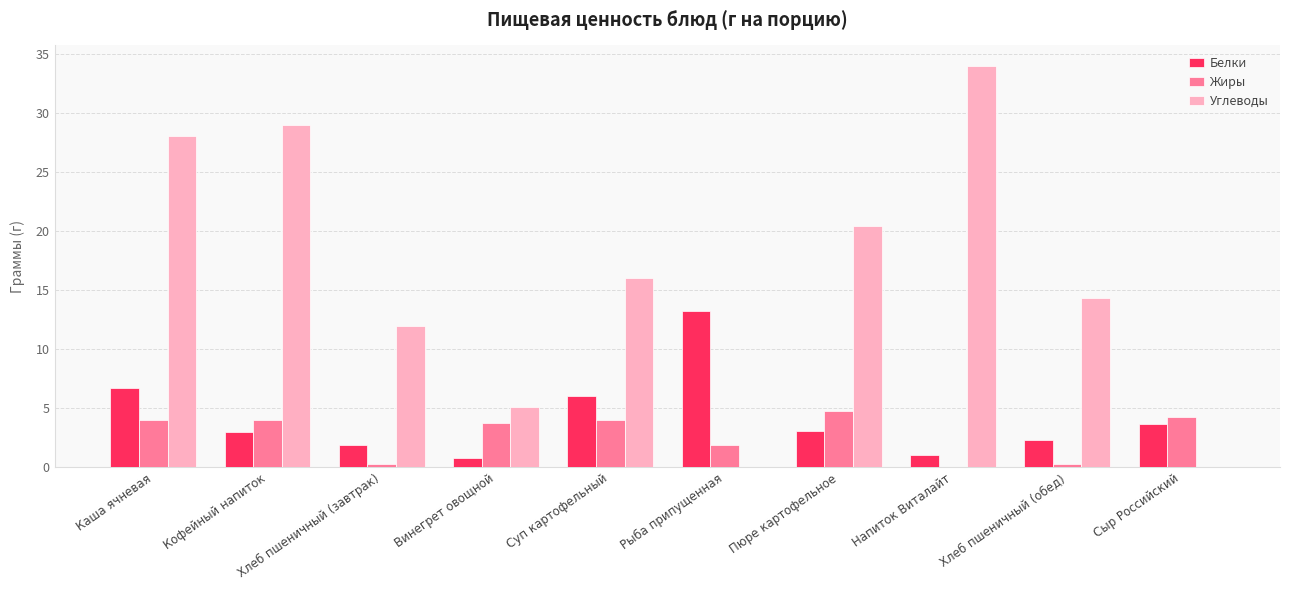

The value of Жиры at Винегрет овощной is 3.7. True or false?

True